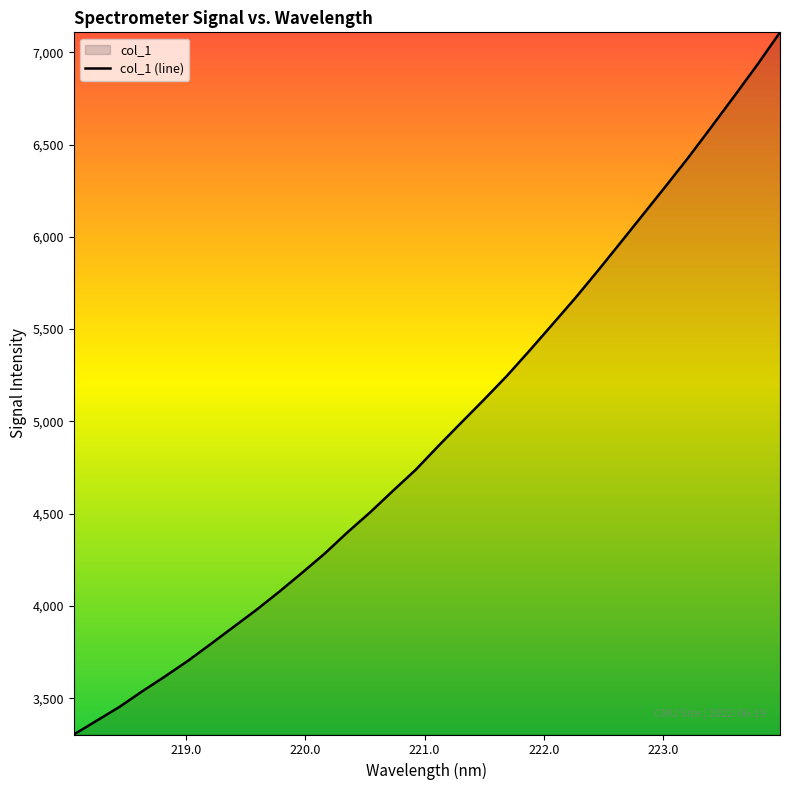

What is the difference between the maximum and minimum values?

3804.7